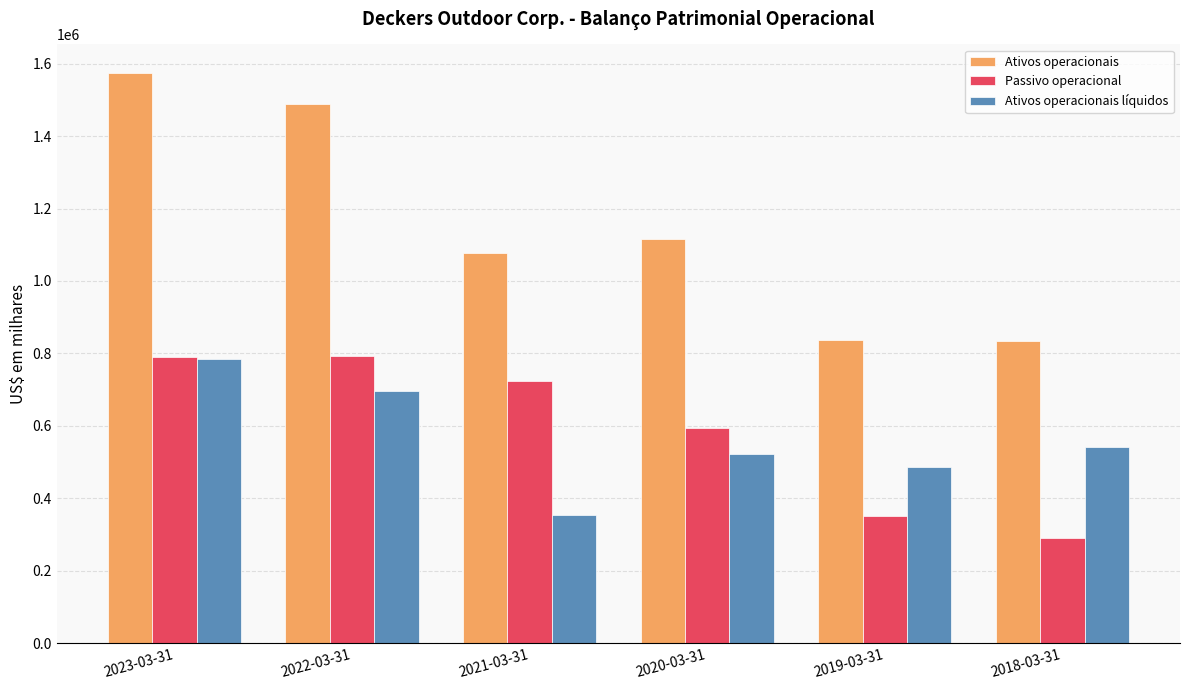

What is the total value across all series at 2019-03-31?

1675028